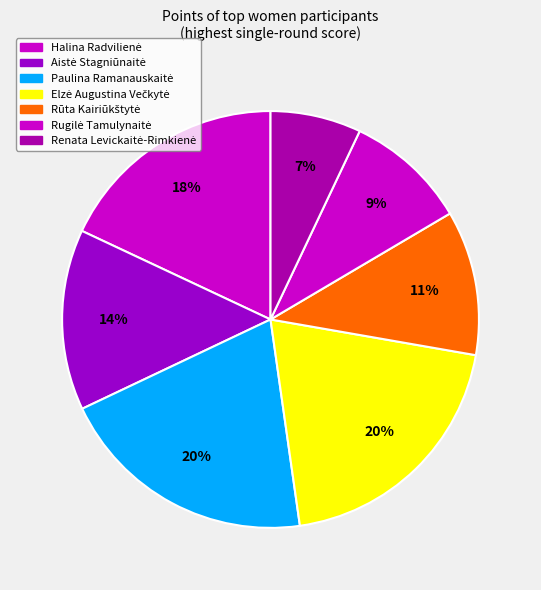

Which slice is the smallest?

Renata Levickaitė-Rimkienė